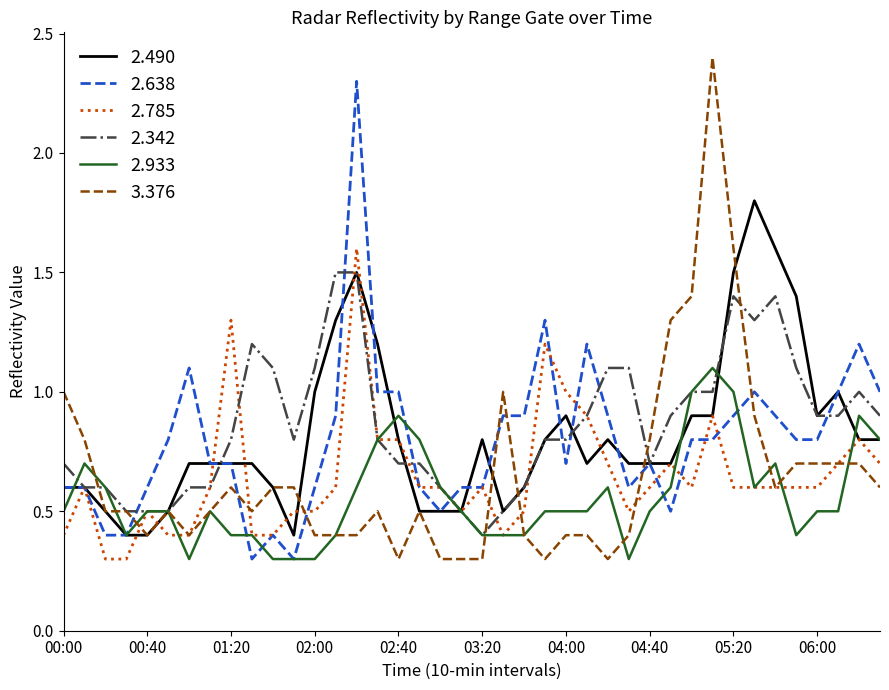

What is the smallest value displayed?

0.3